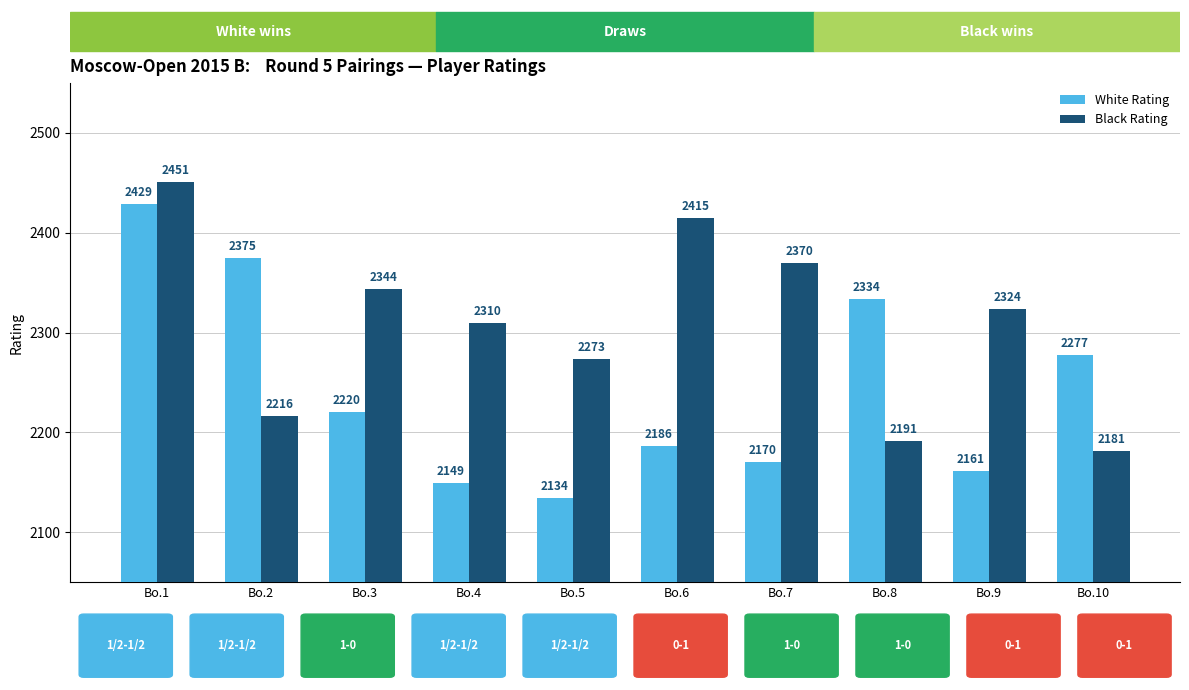

Is it true that Black Rating equals 837 at Bo.8?

False